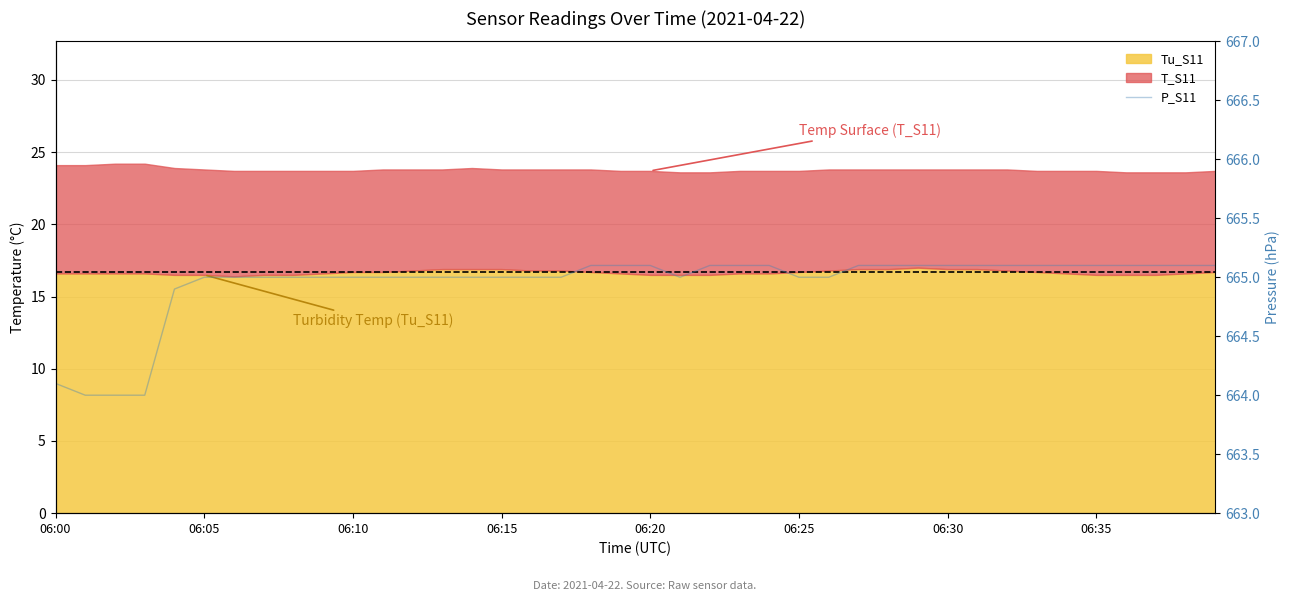

The value at 38 is 999.6. True or false?

False